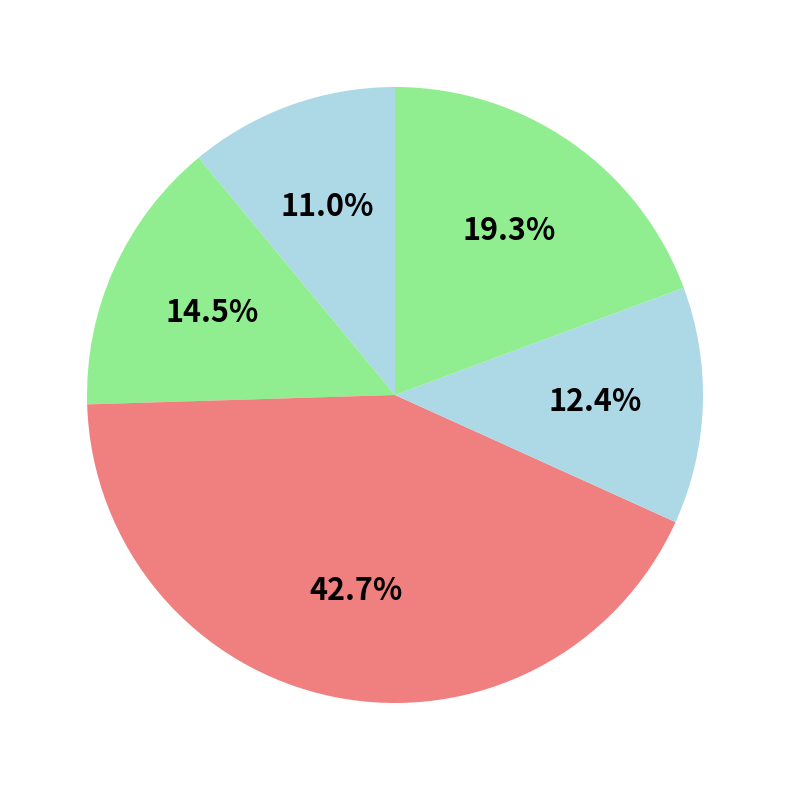

How many segments does this pie chart have?

5